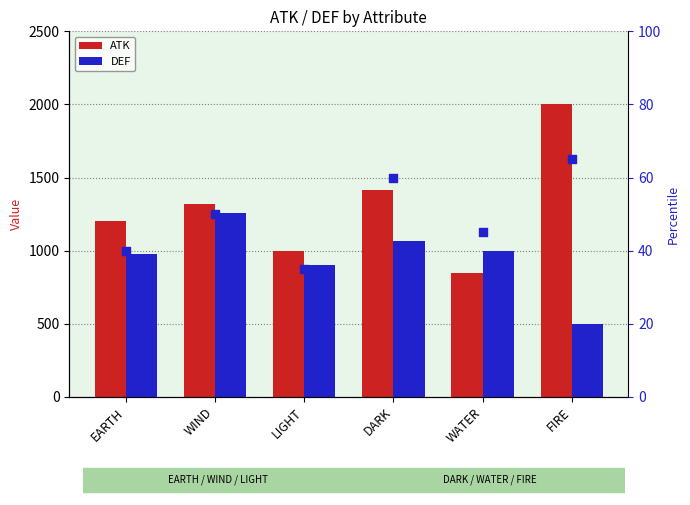

Which series contains the highest Y value?

ATK